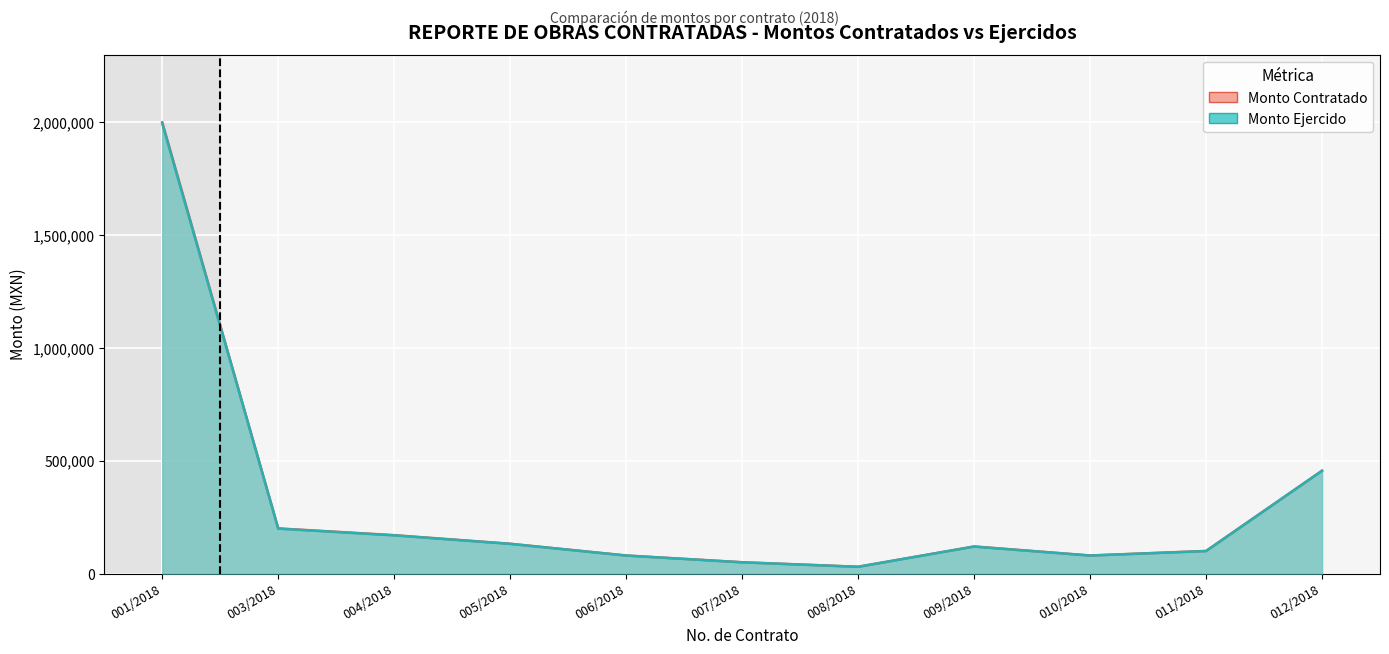

What is the minimum value shown in the chart?

29850.0